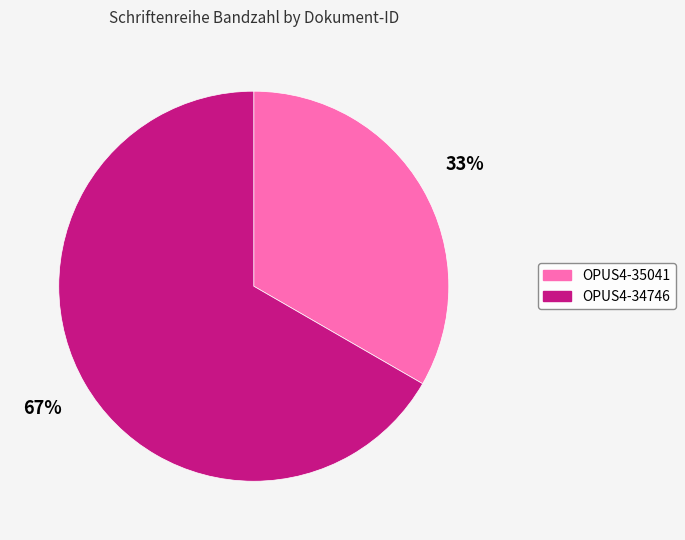

Do OPUS4-35041 and OPUS4-34746 together represent more than half of the pie?

Yes